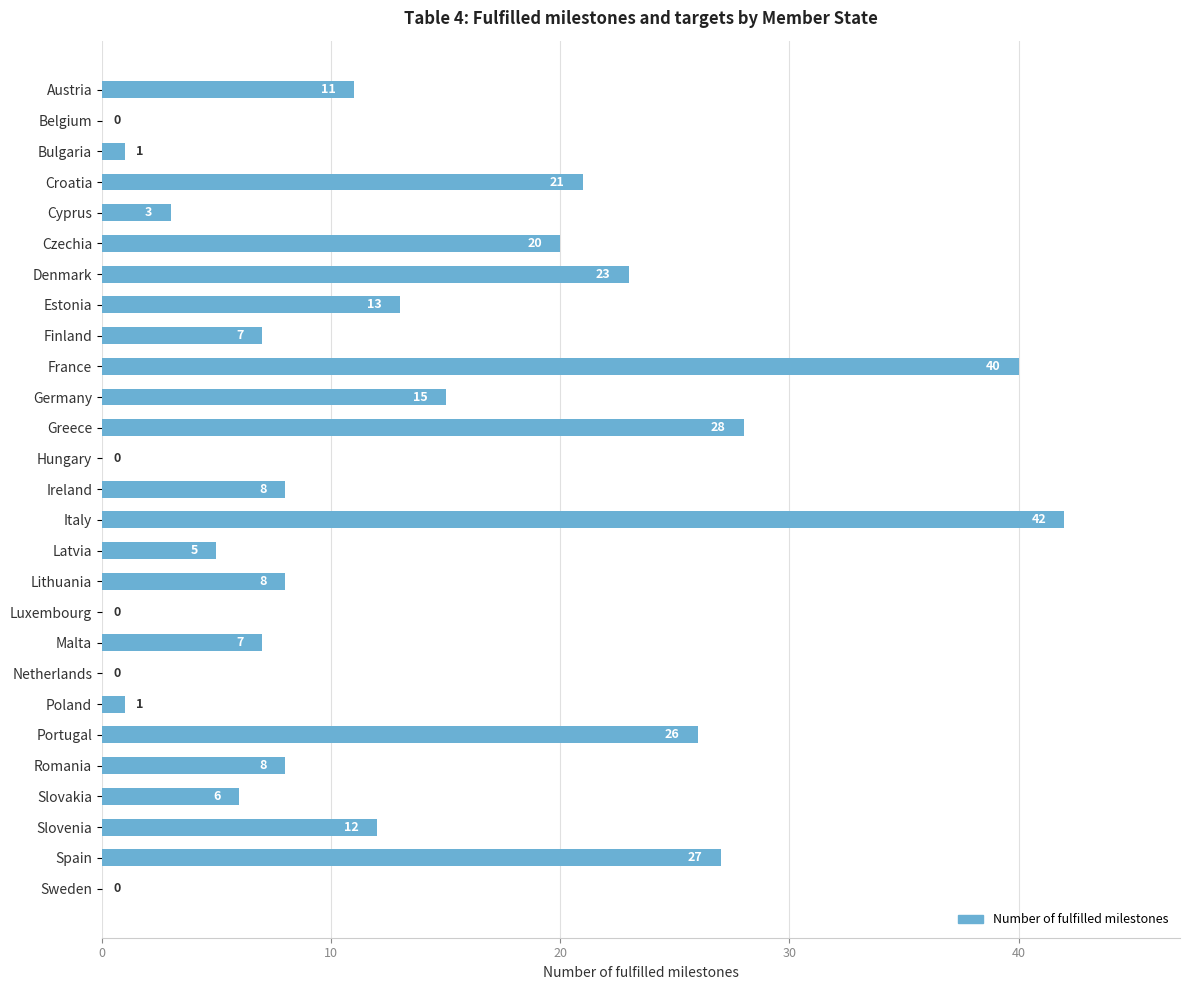

Which has a higher value, Poland or Hungary?

Poland